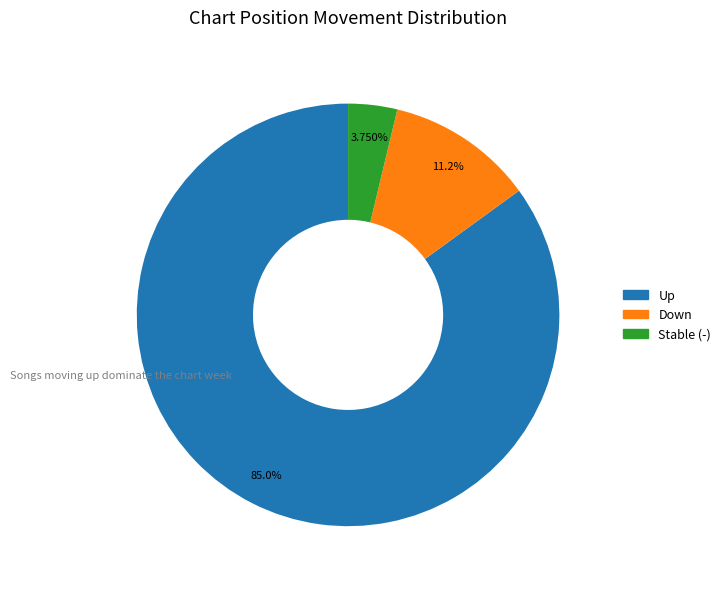

To the nearest percent, what is the average slice percentage?

33%